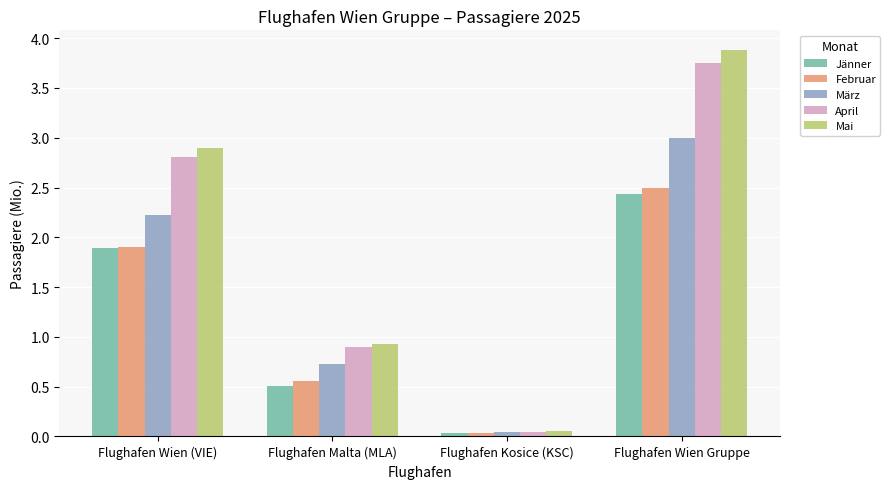

What is the label of the 1st bar from the right?

Flughafen Wien Gruppe